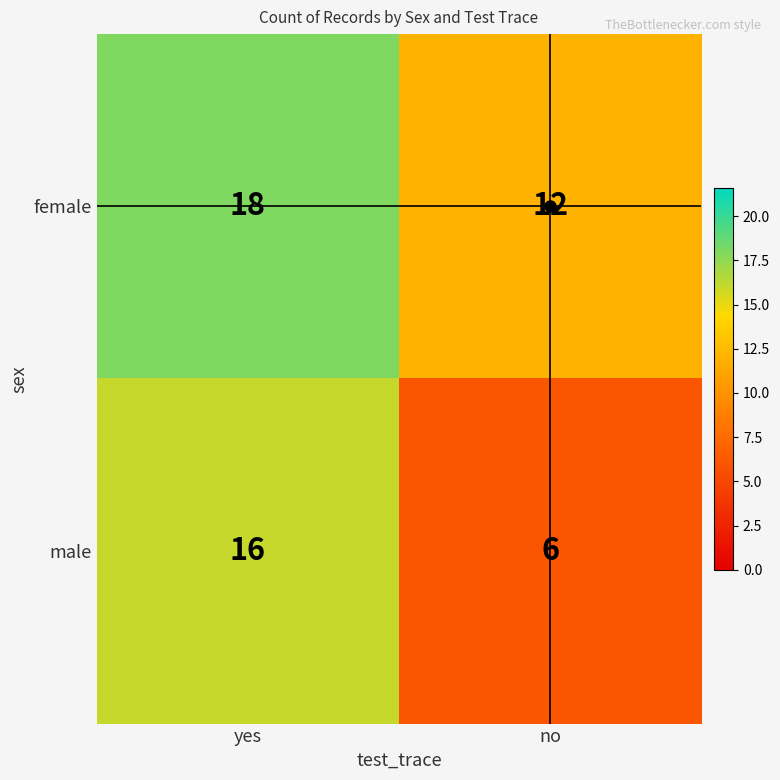

How many categories are shown in the chart?

2